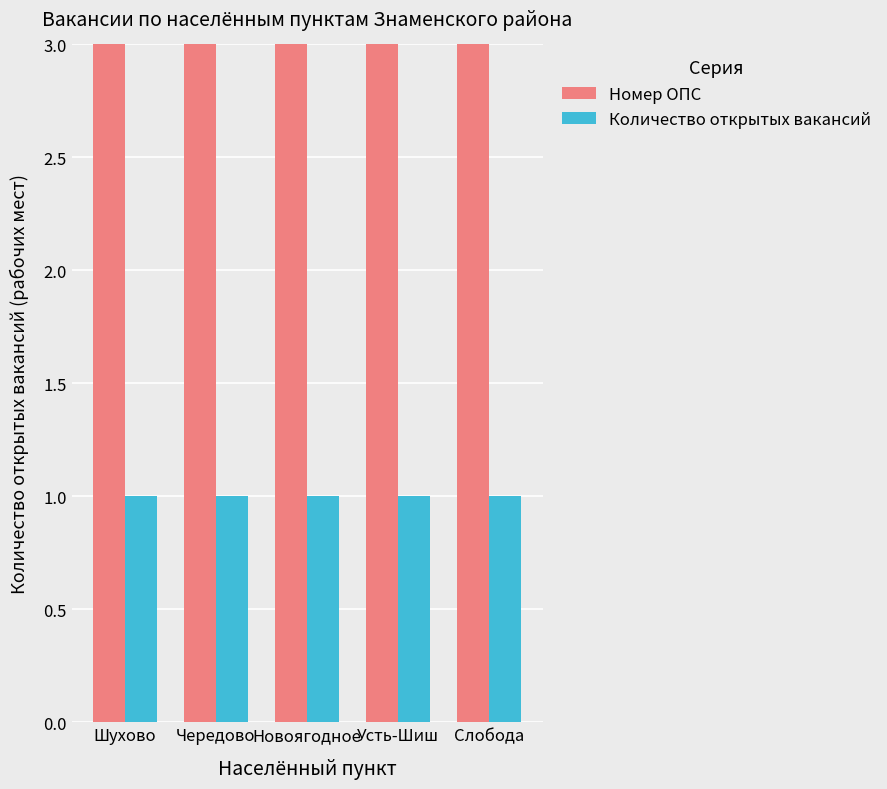

What is the value of the Количество открытых вакансий bar at the 5th from the left?

1